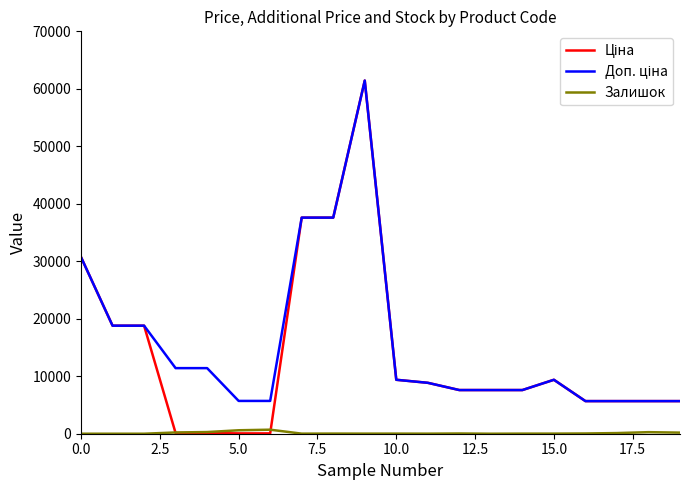

What is the greatest value displayed?

61434.3